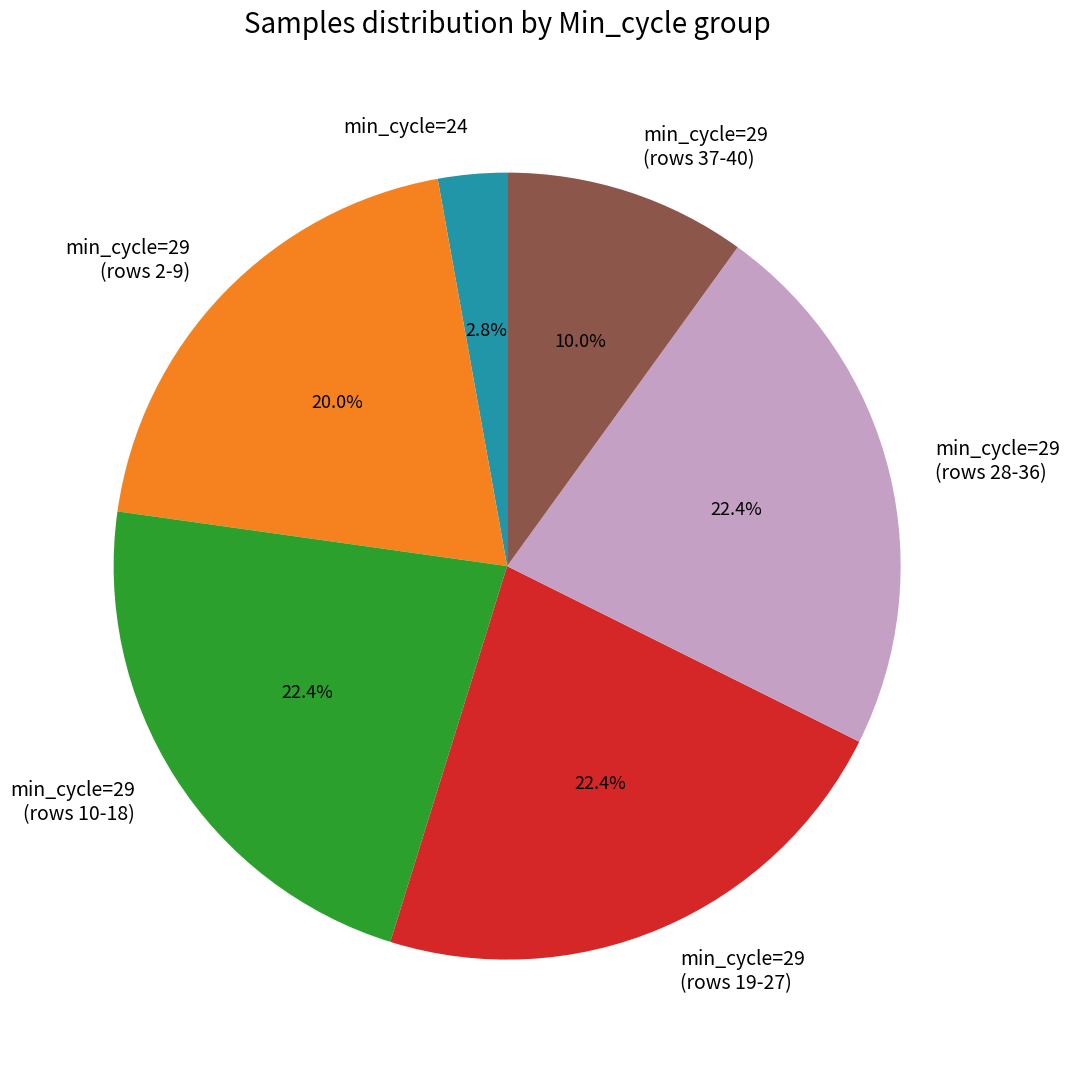

Does any single category account for the majority?

No